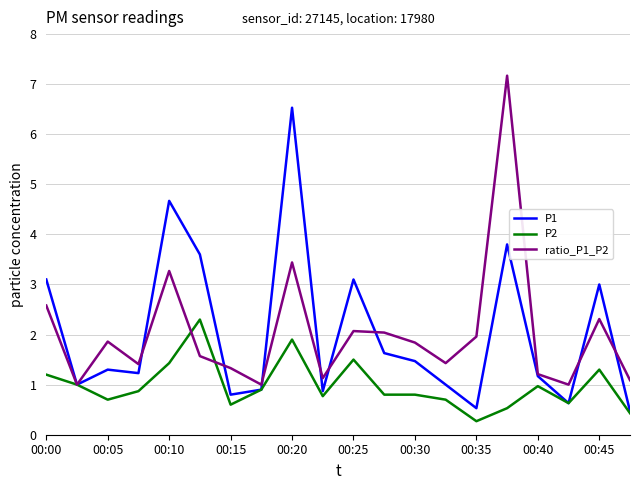

Which series has the widest spread of values?

ratio_P1_P2